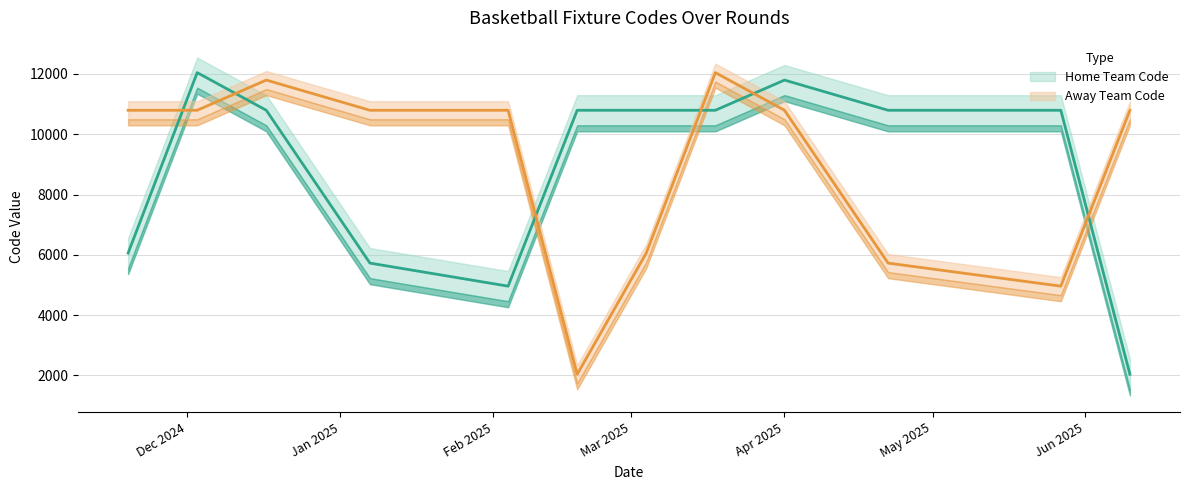

At which category is the sum across all series the highest?

03-12-2024